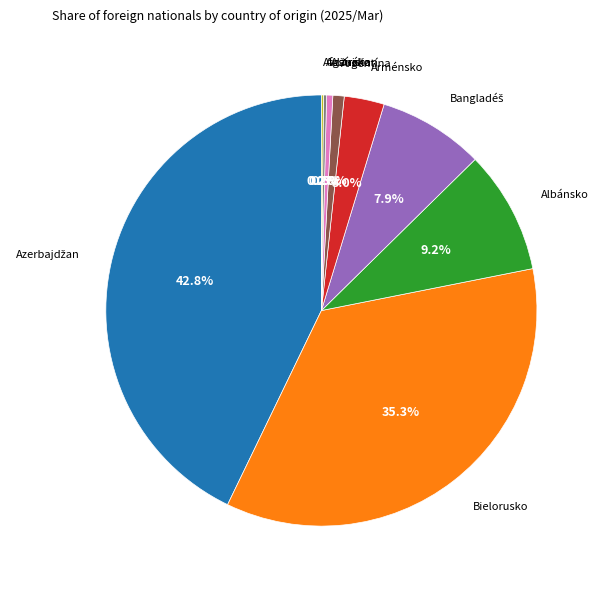

Is it true that Arménsko is 3% of the pie?

True